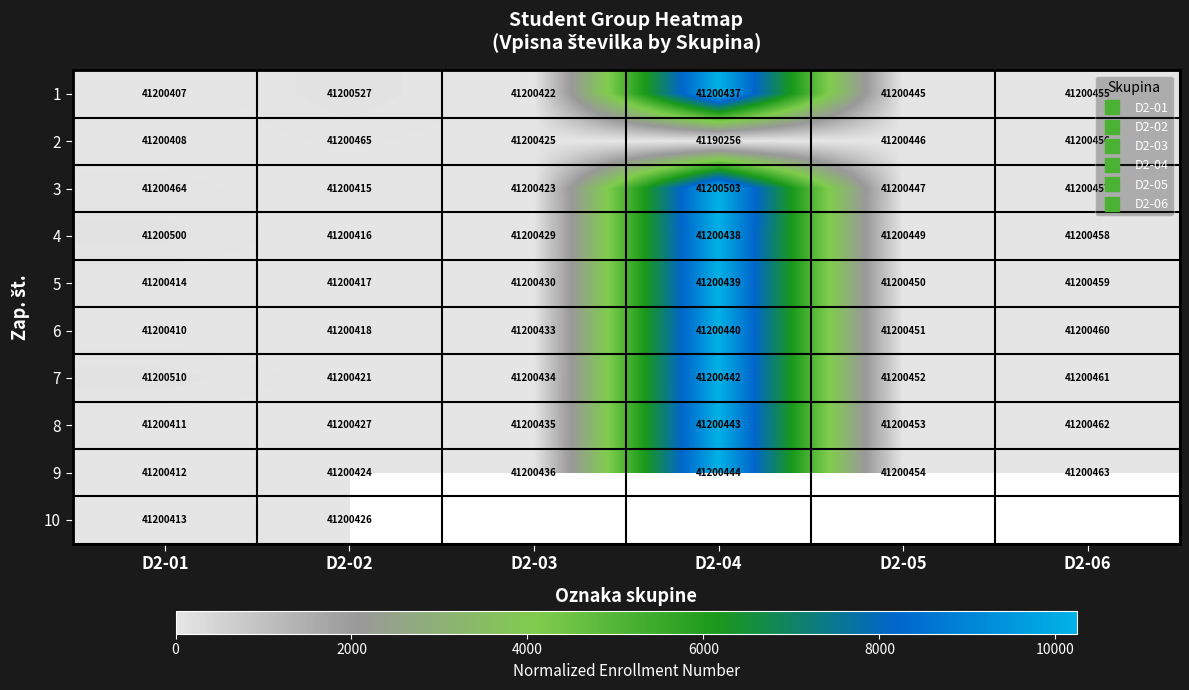

Which series changed the most between D2-04 and D2-06?

3